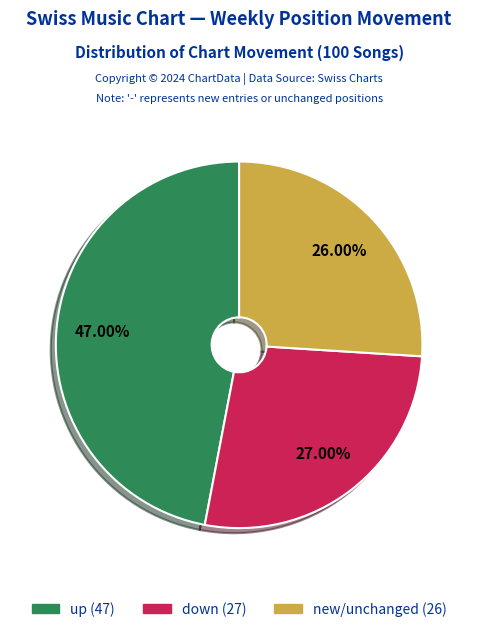

Is there any slice that represents more than half of the pie?

No